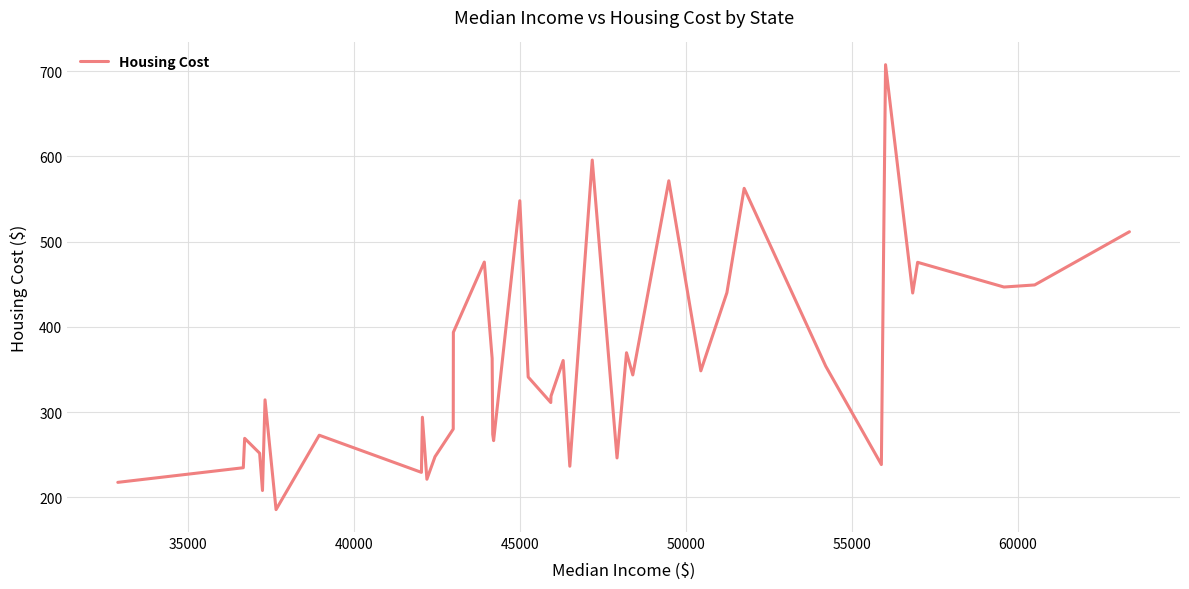

What is the difference between the maximum and minimum values?

521.9